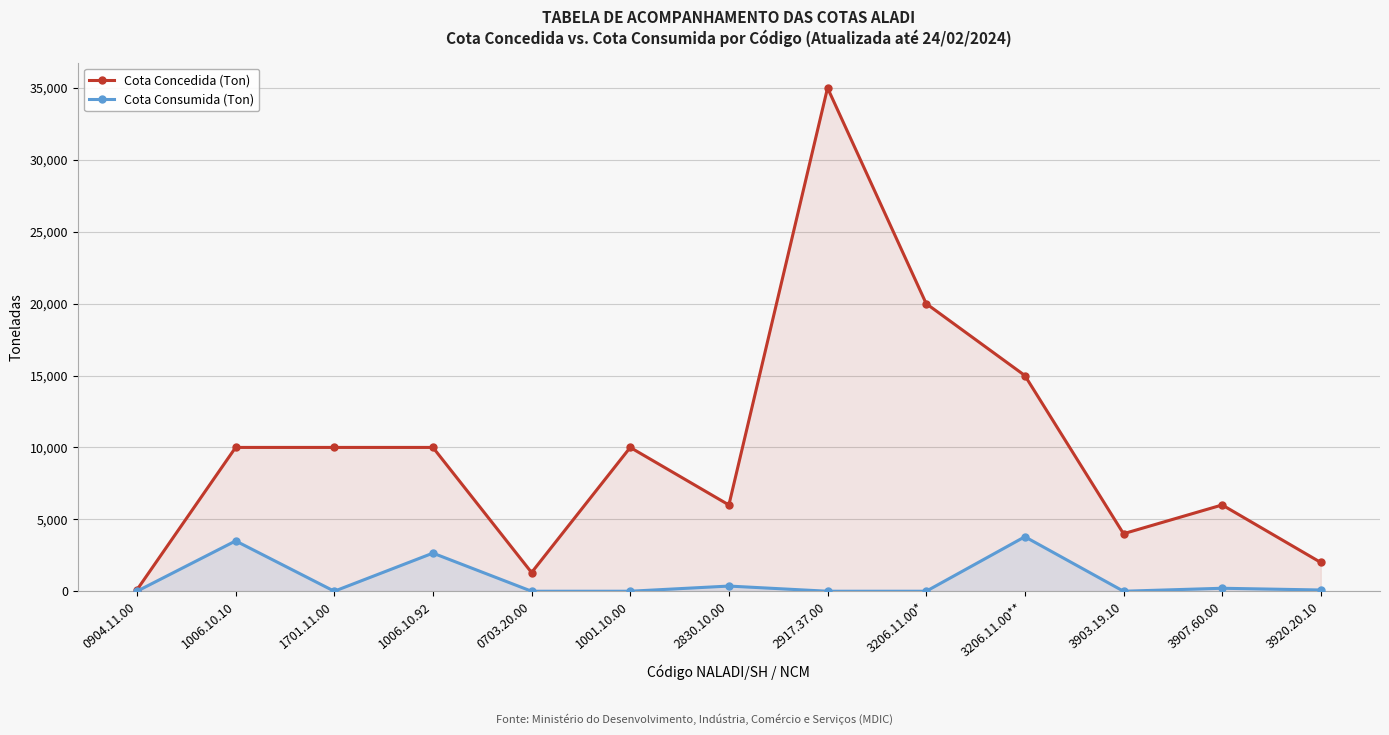

Rank the categories by Cota Consumida (Ton) value from lowest to highest.

0904.11.00, 1701.11.00, 0703.20.00, 1001.10.00, 2917.37.00, 3206.11.00*, 3903.19.10, 3920.20.10, 3907.60.00, 2830.10.00, 1006.10.92, 1006.10.10, 3206.11.00**